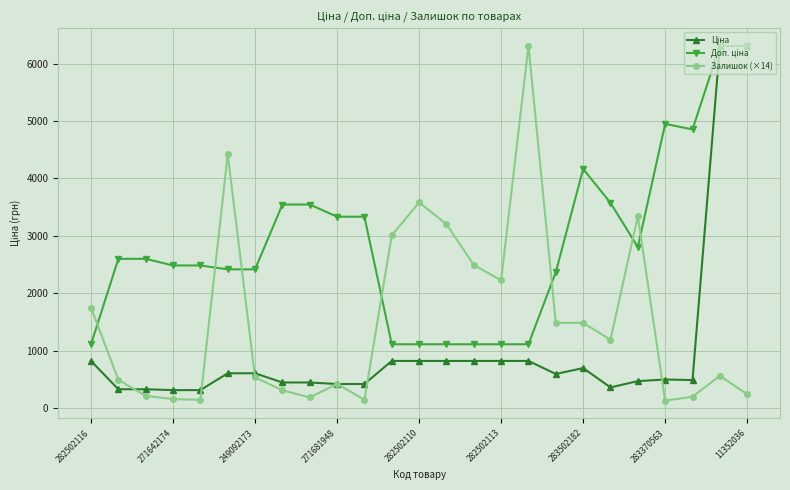

What is the sum of all Залишок (×14) values?

38174.2